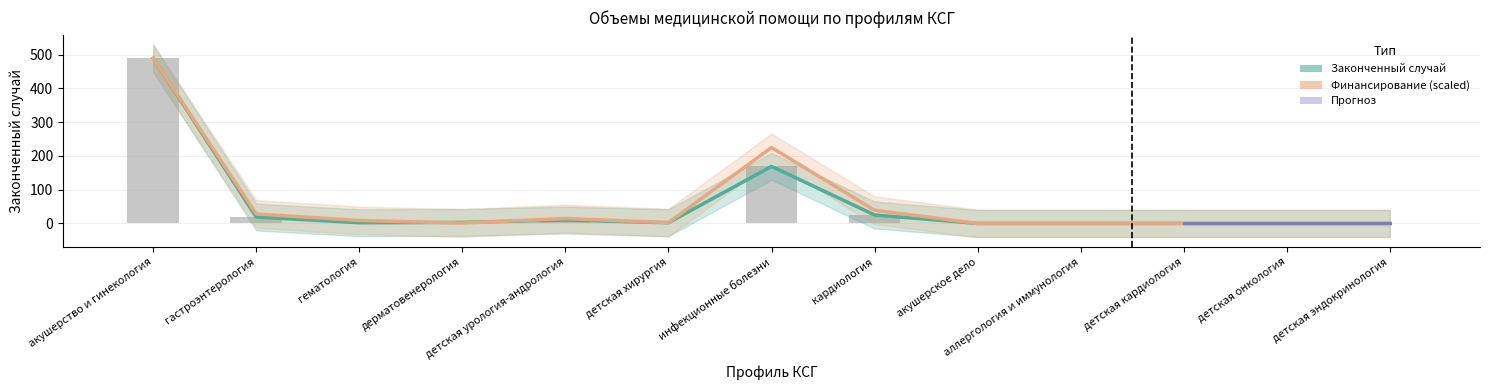

How many bars are there in total?

26